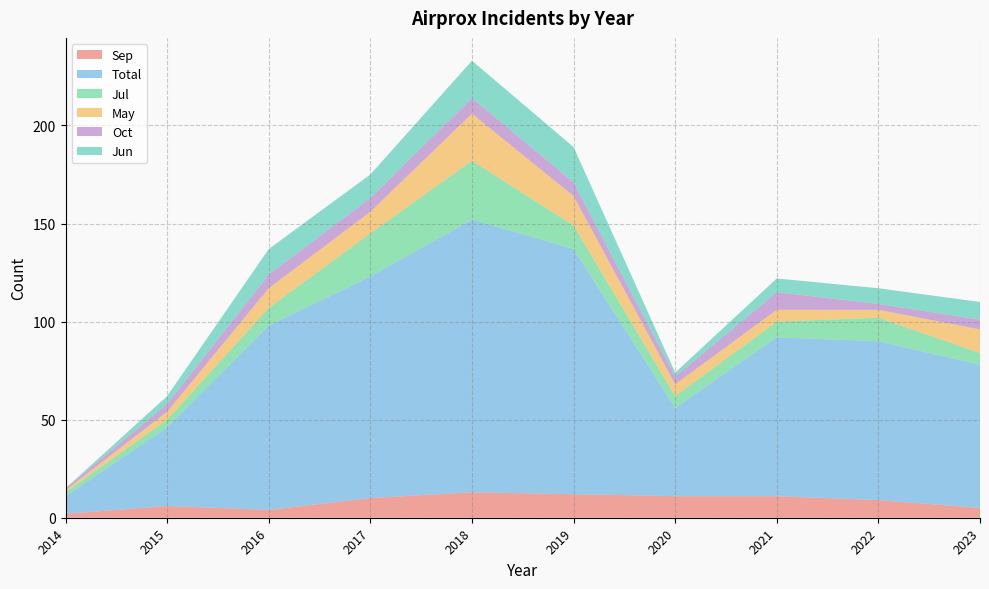

Reading left to right, list all the values displayed in this chart.

Sep: 2014=2	2015=6	2016=4	2017=10	2018=13	2019=12	2020=11	2021=11	2022=9	2023=5
Total: 2014=9	2015=40	2016=94	2017=113	2018=139	2019=125	2020=45	2021=81	2022=81	2023=73
Jul: 2014=2	2015=4	2016=9	2017=22	2018=30	2019=12	2020=6	2021=8	2022=12	2023=6
May: 2014=1	2015=4	2016=10	2017=11	2018=24	2019=15	2020=6	2021=6	2022=4	2023=12
Oct: 2014=1	2015=4	2016=7	2017=7	2018=8	2019=7	2020=4	2021=9	2022=3	2023=5
Jun: 2014=0	2015=4	2016=13	2017=12	2018=19	2019=18	2020=2	2021=7	2022=8	2023=9